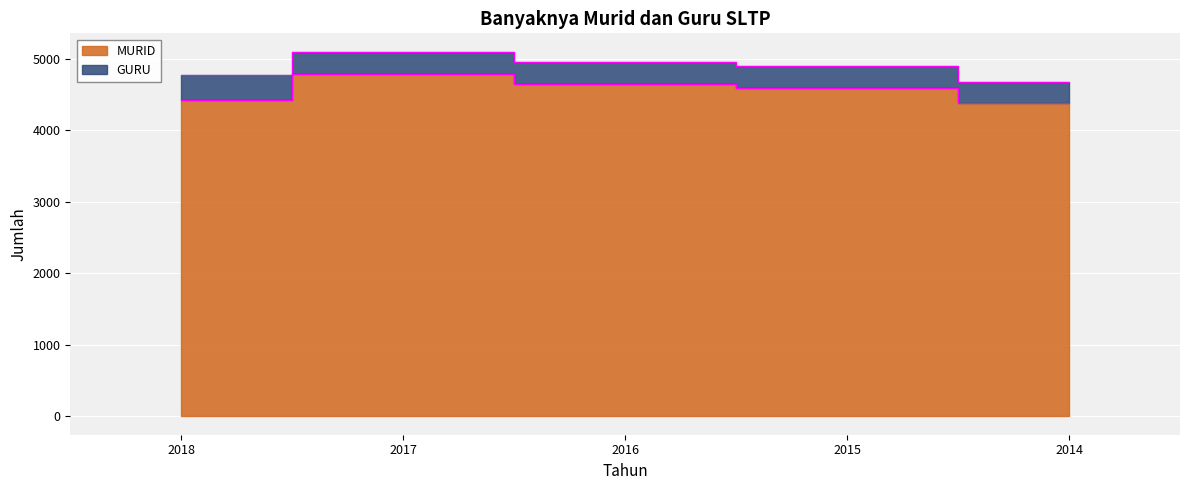

What is the approximate value at 2015, to the nearest 5?

4595